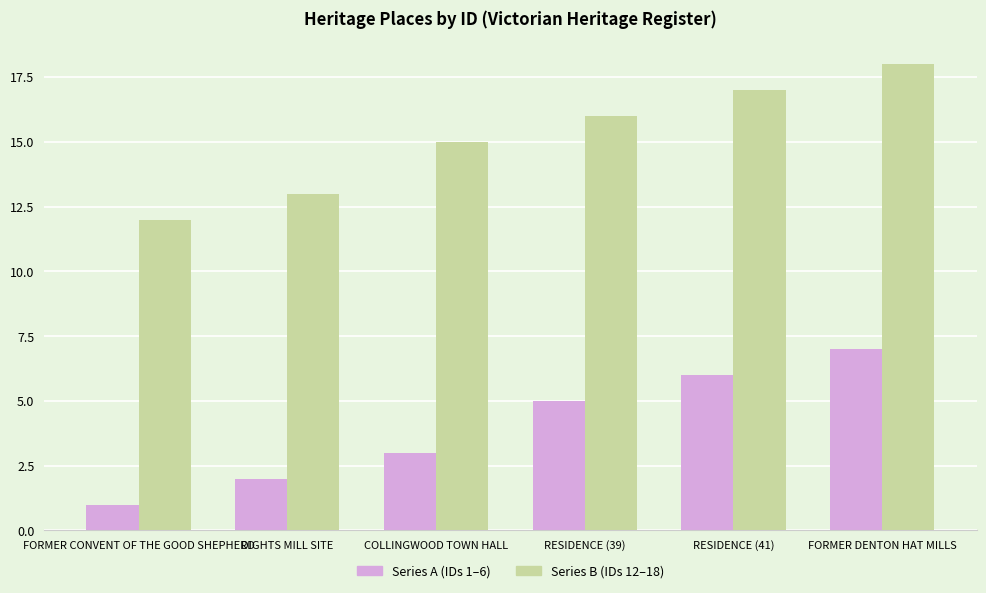

At which category is the sum across all series the highest?

FORMER DENTON HAT MILLS